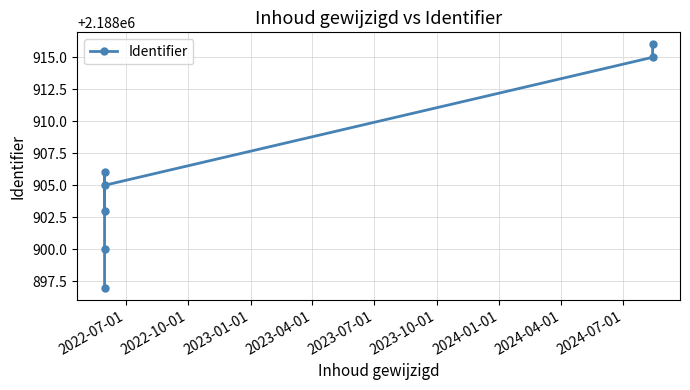

Between 2022-10-01 and 2023-04-01, which is larger?

2023-04-01